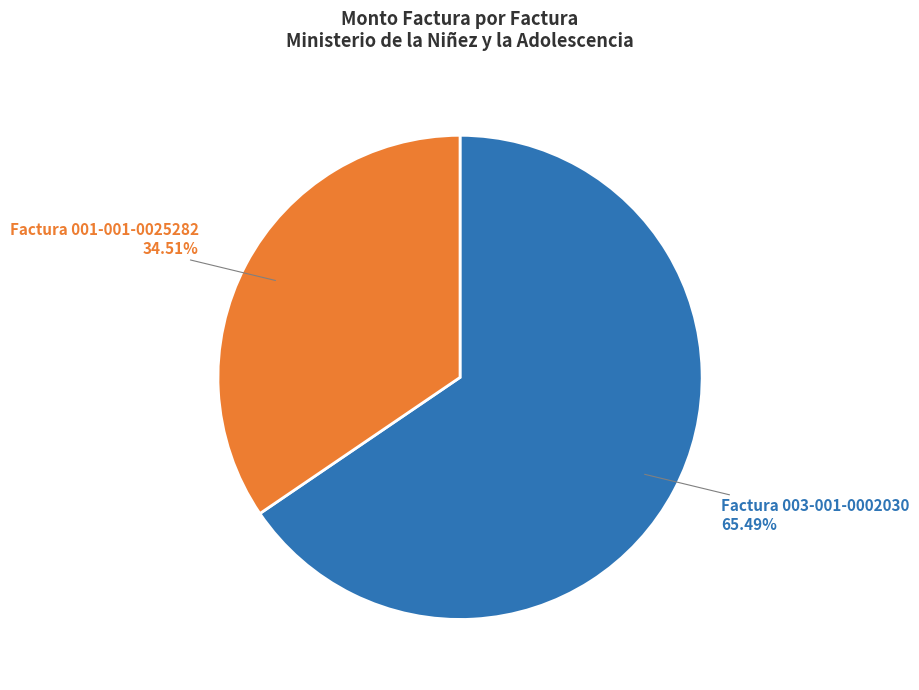

Does any single category account for the majority?

Yes